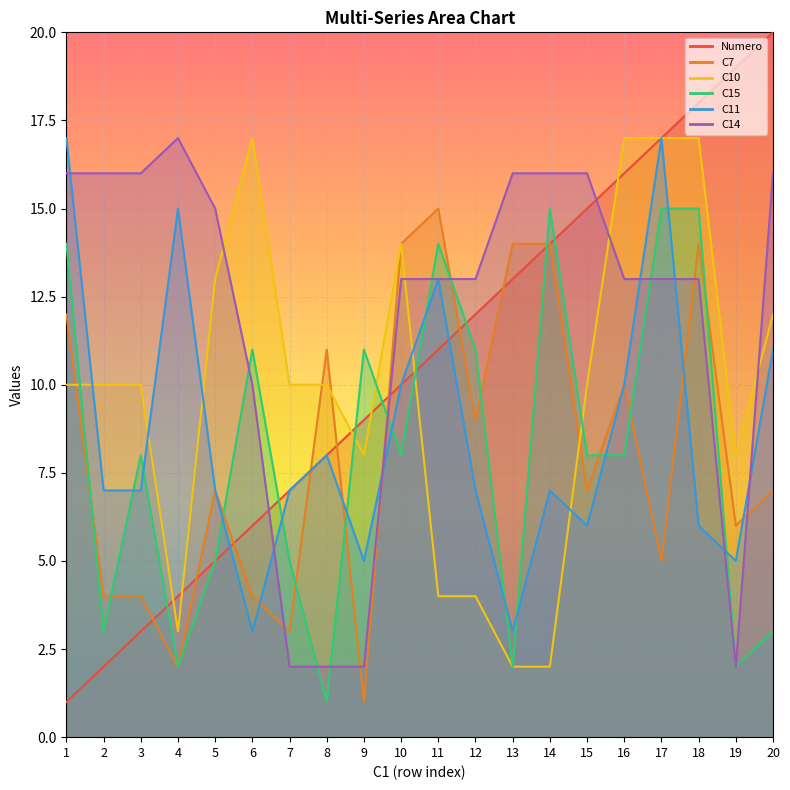

Between 19 and 13, which is larger?

19